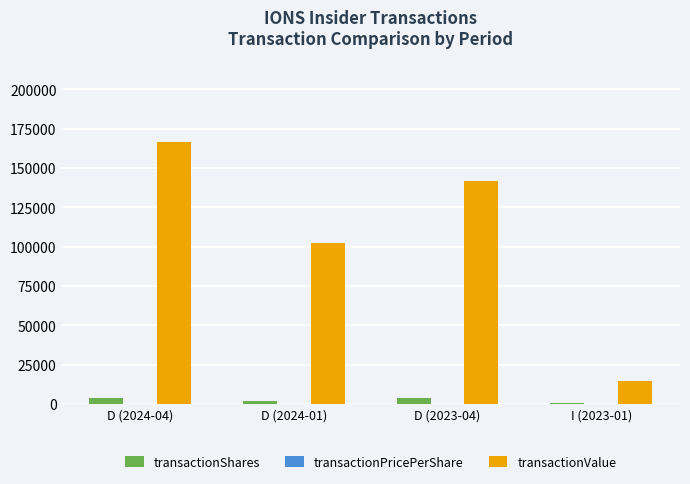

What is the sum of all transactionValue values?

425236.0